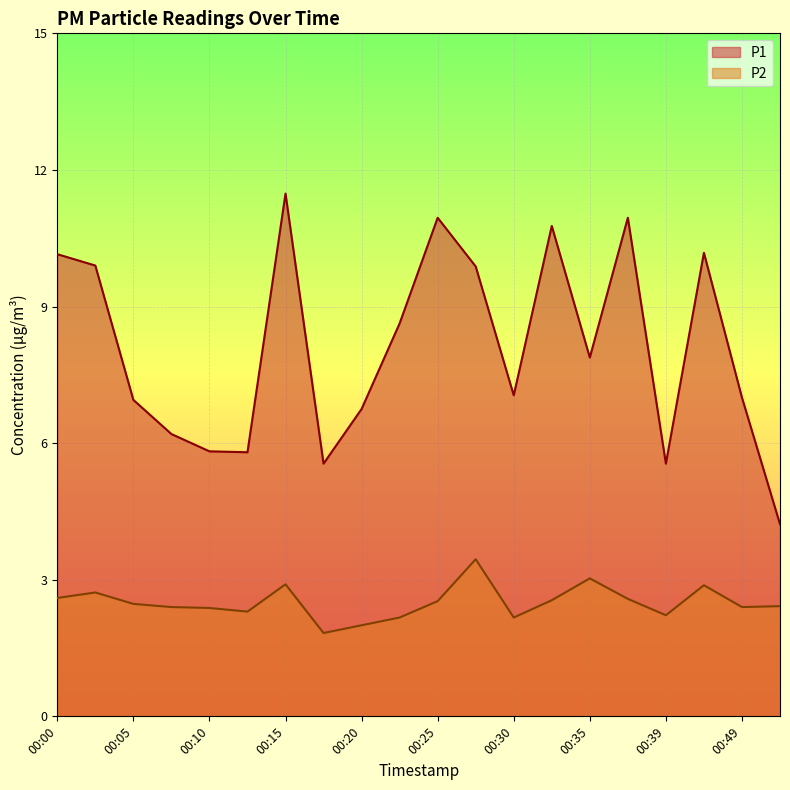

True or false: P2 and P1 intersect in this chart.

False